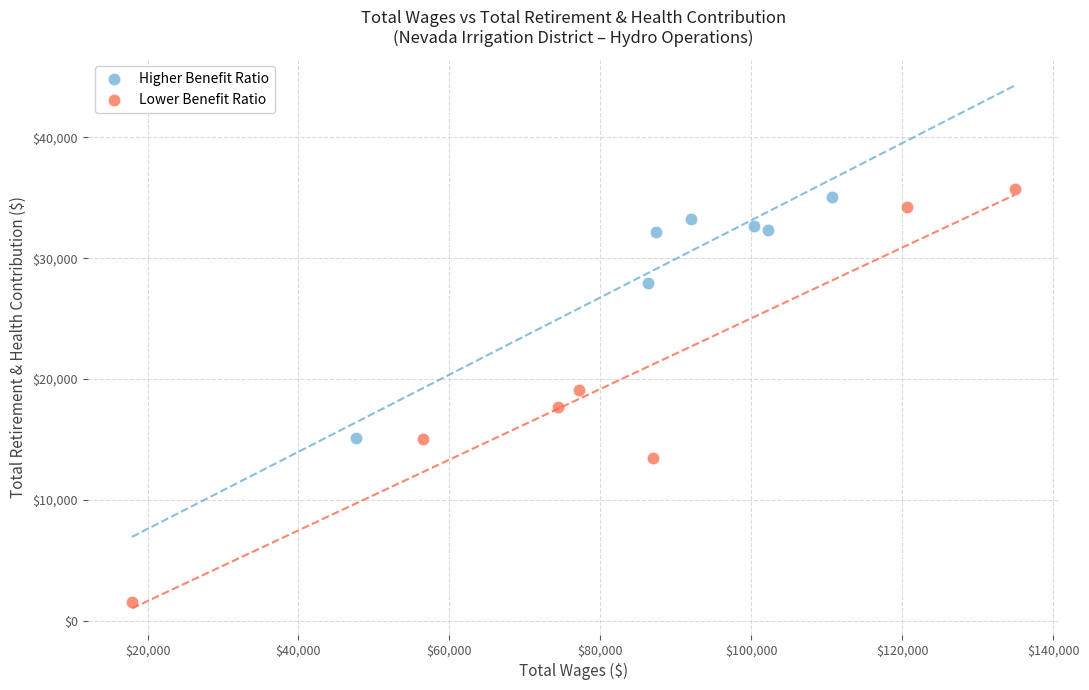

Which series contains the highest Y value?

Lower Benefit Ratio